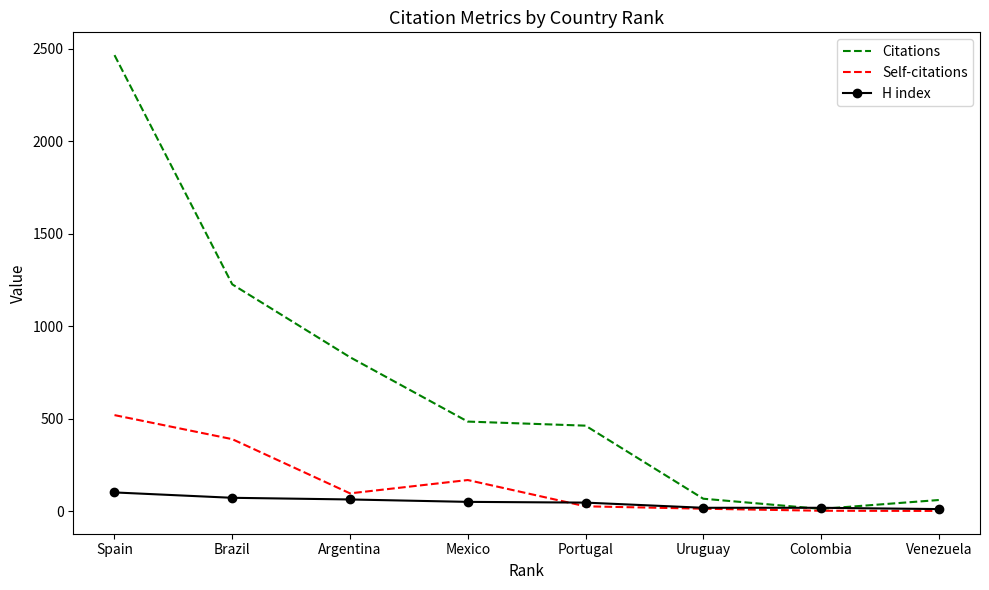

What is the maximum value for Citations?

2465